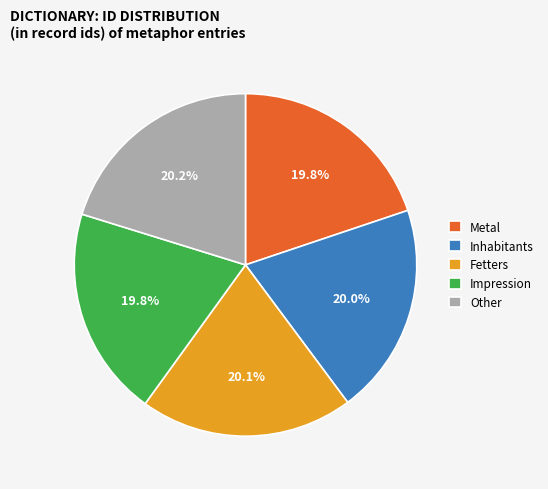

What is the ratio of the value at Other to the value at Impression?

1.0